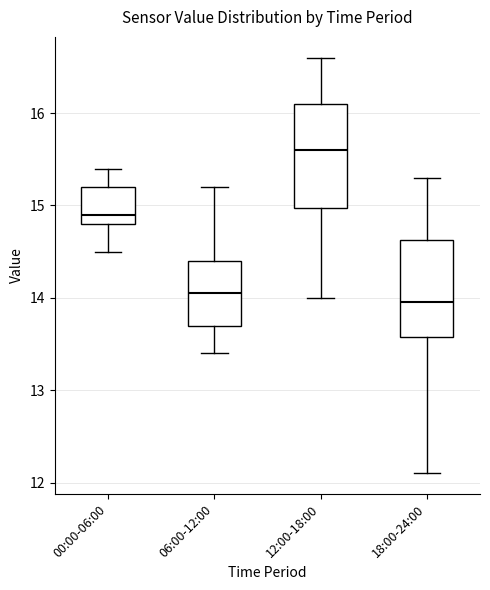

Where does the lower whisker of the box for 12:00-18:00 end on the y-axis? The values are not printed on the chart, so give them approximately, as read against the axis.

14.0